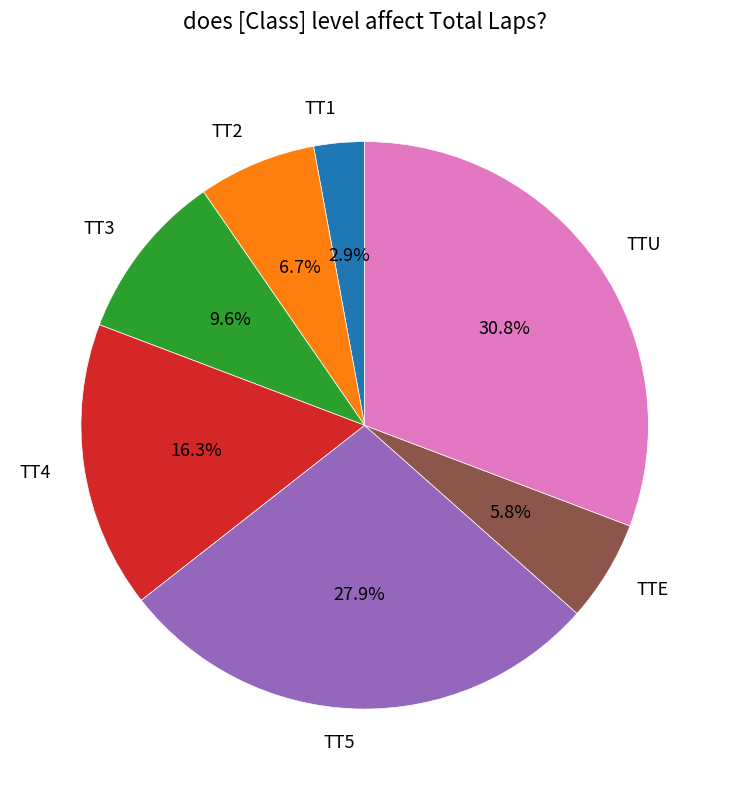

What is the largest slice in the pie chart?

TTU